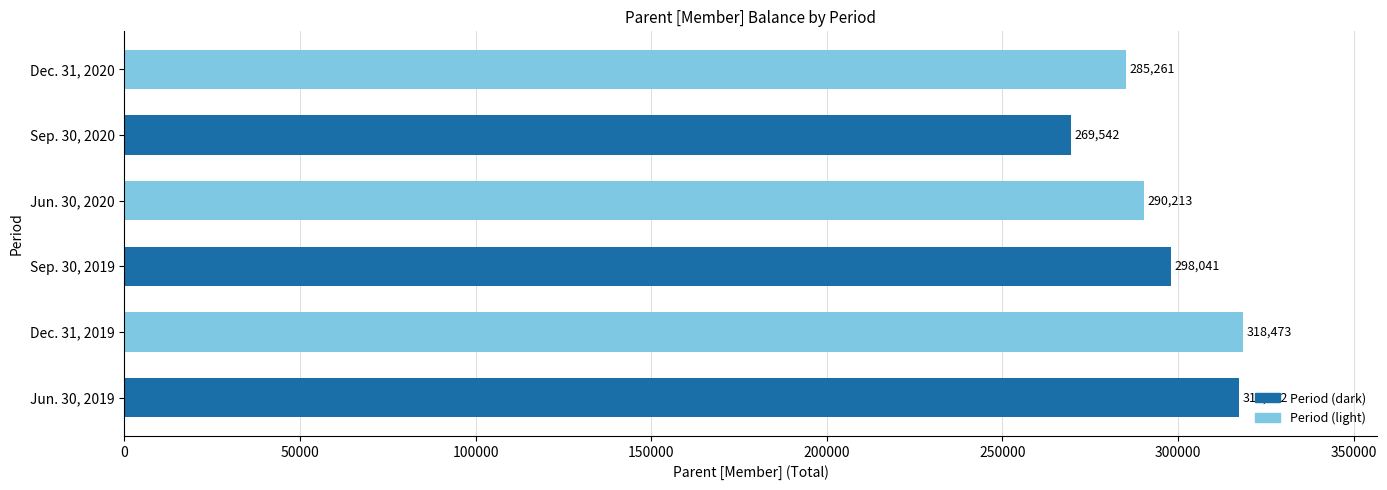

True or false: the data shows 379706 at Jun. 30, 2020.

False